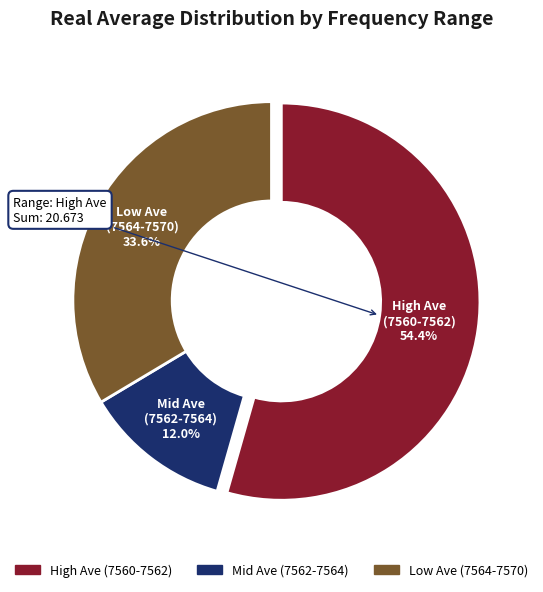

Is there a majority slice in this chart?

Yes